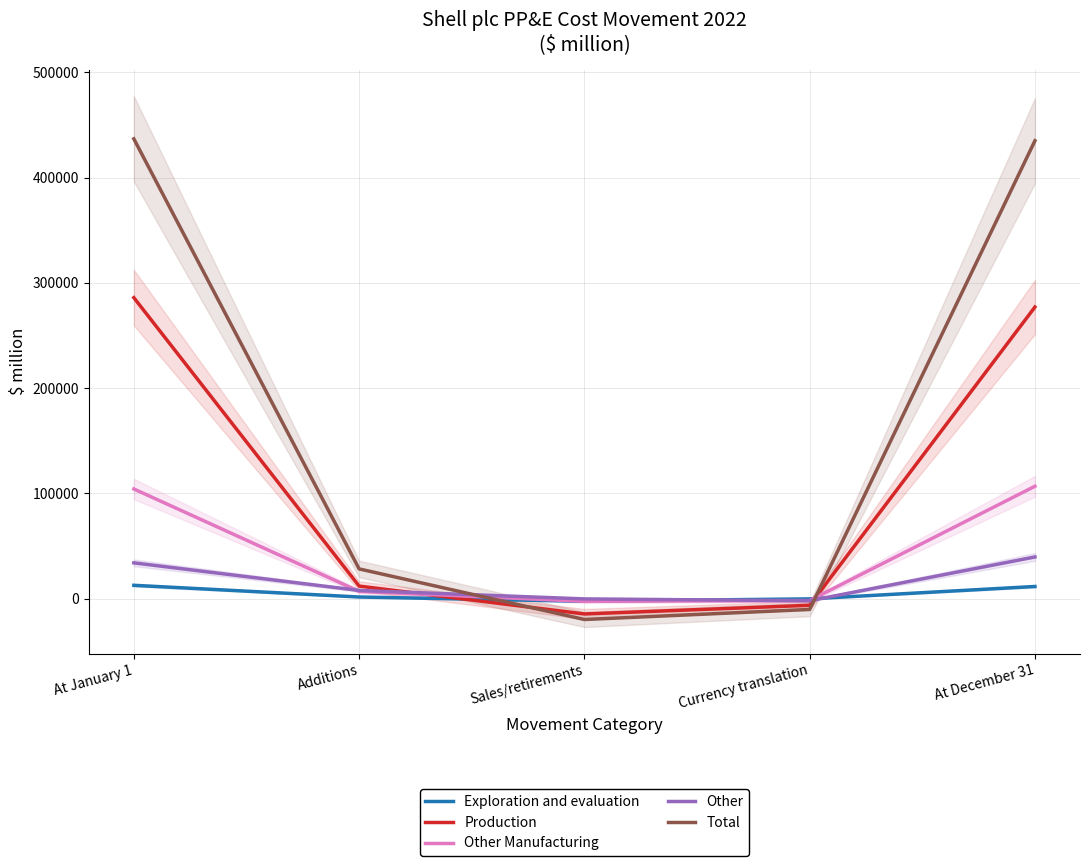

How many values in Exploration and evaluation are below zero?

2